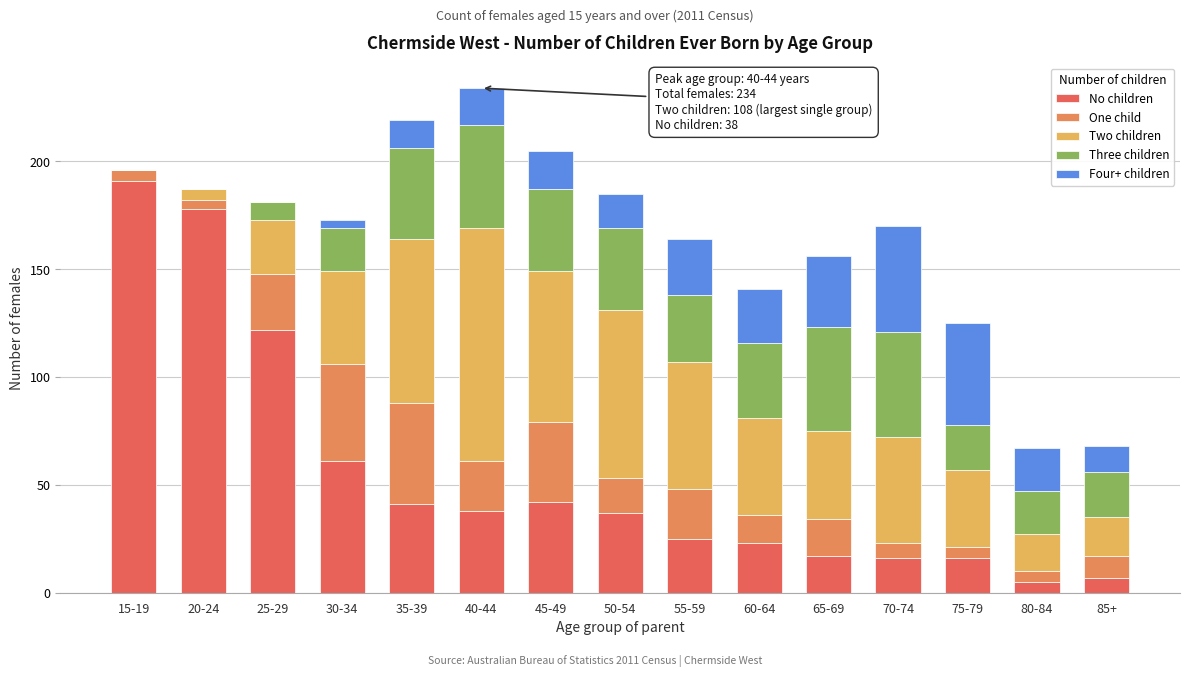

What is the sum of all No children values?

819